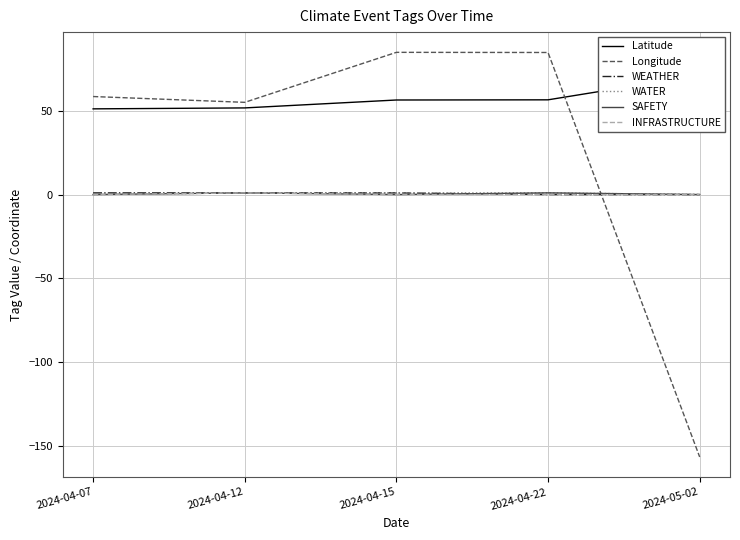

What is the average value of the WATER series?

0.6